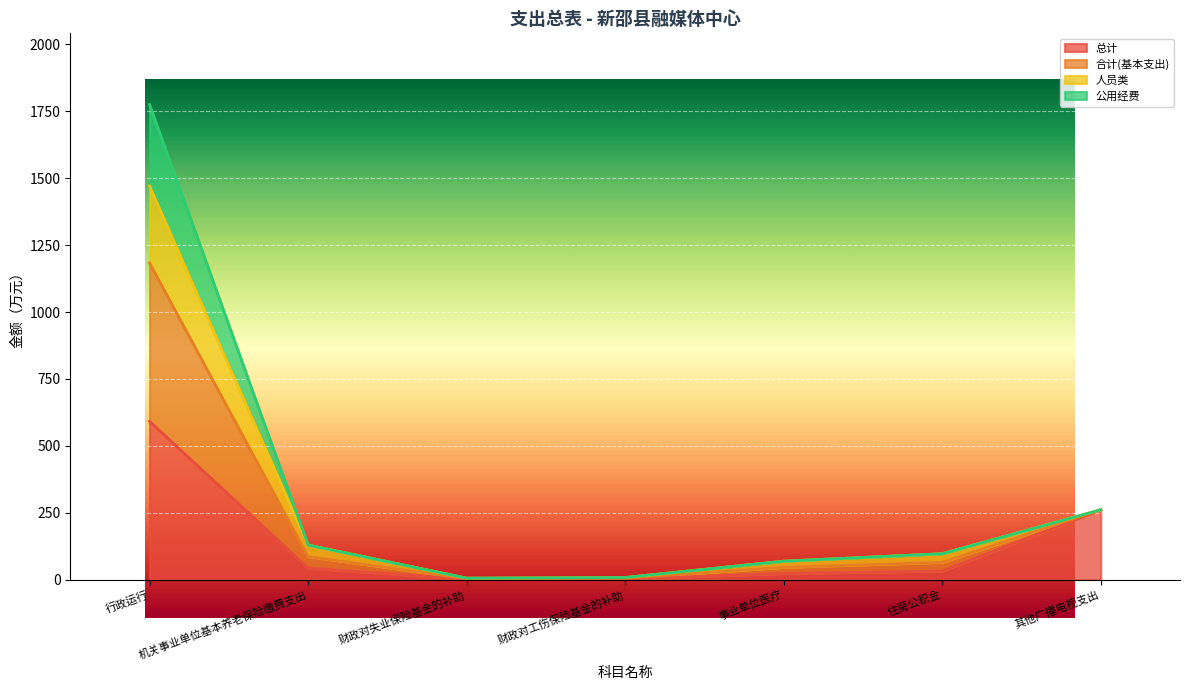

True or false: 总计 and 合计(基本支出) cross at least once.

False